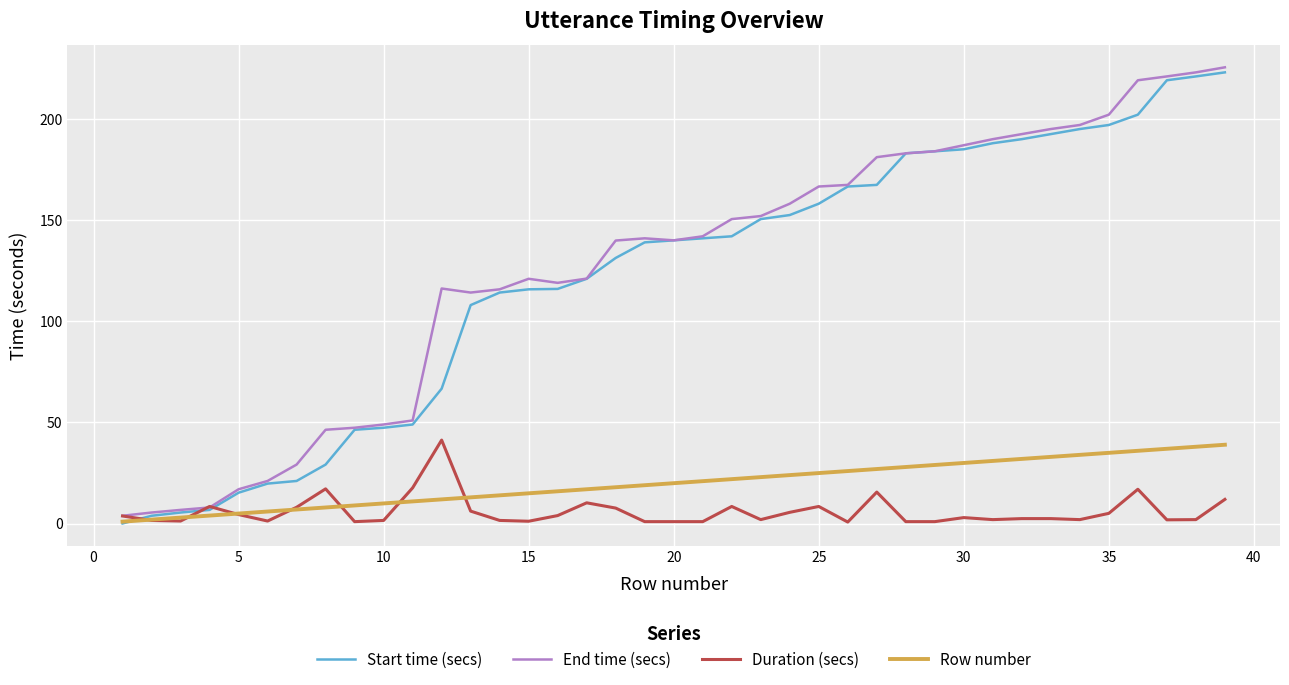

What is the highest value of the End time (secs) series?

225.5